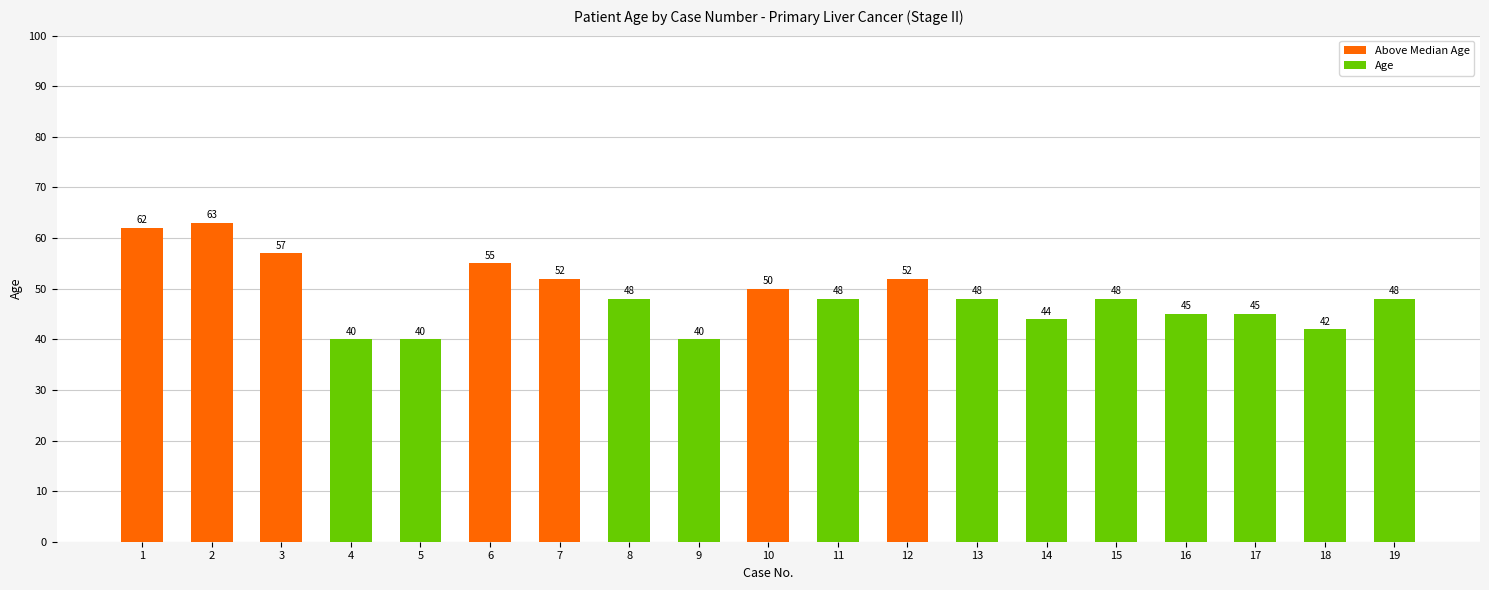

What is the change in value from 2 to 5?

-23